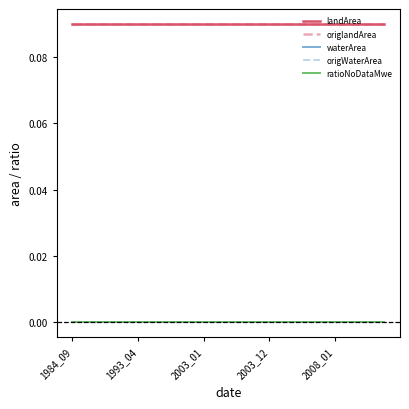

True or false: origlandArea and waterArea cross at least once.

False